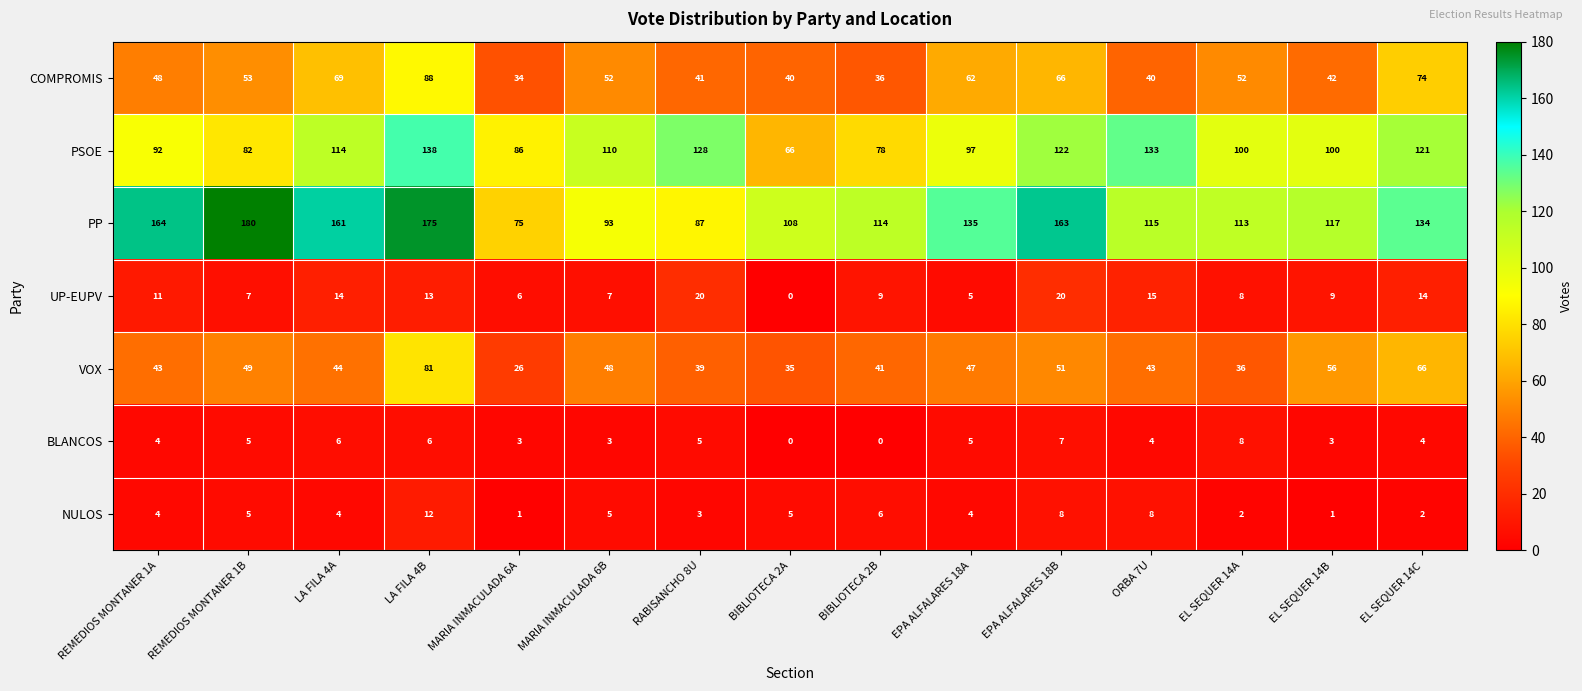

The BLANCOS series shows 5 at BIBLIOTECA 2B. True or false?

False